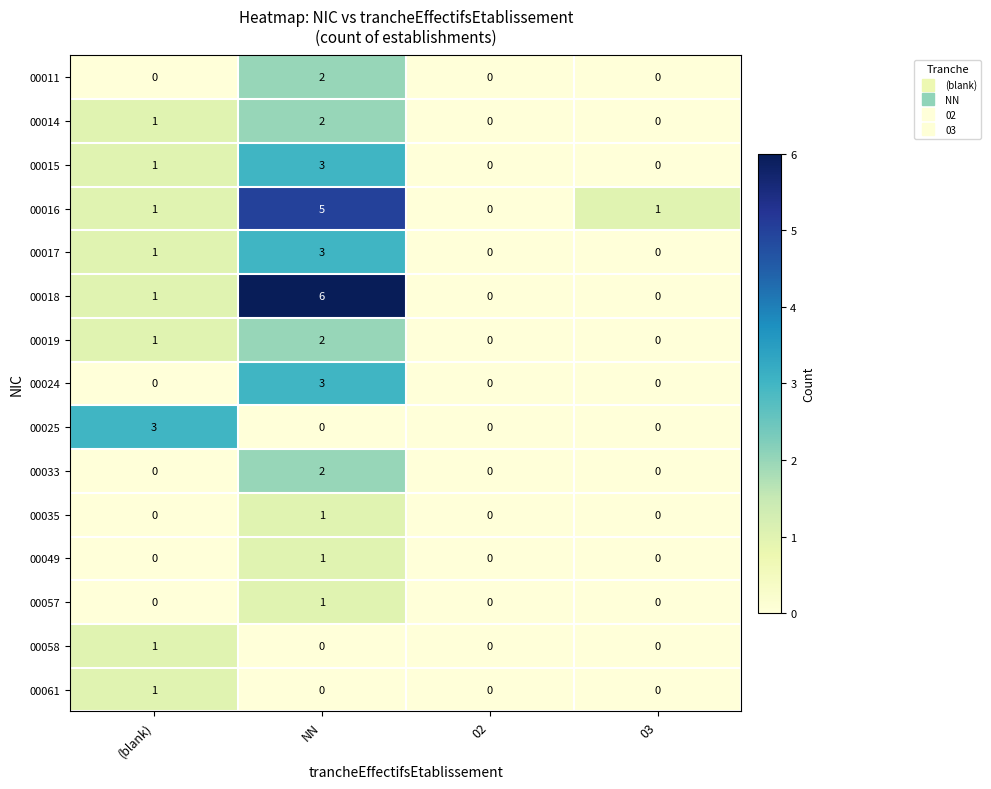

What is the total value across all series at (blank)?

11